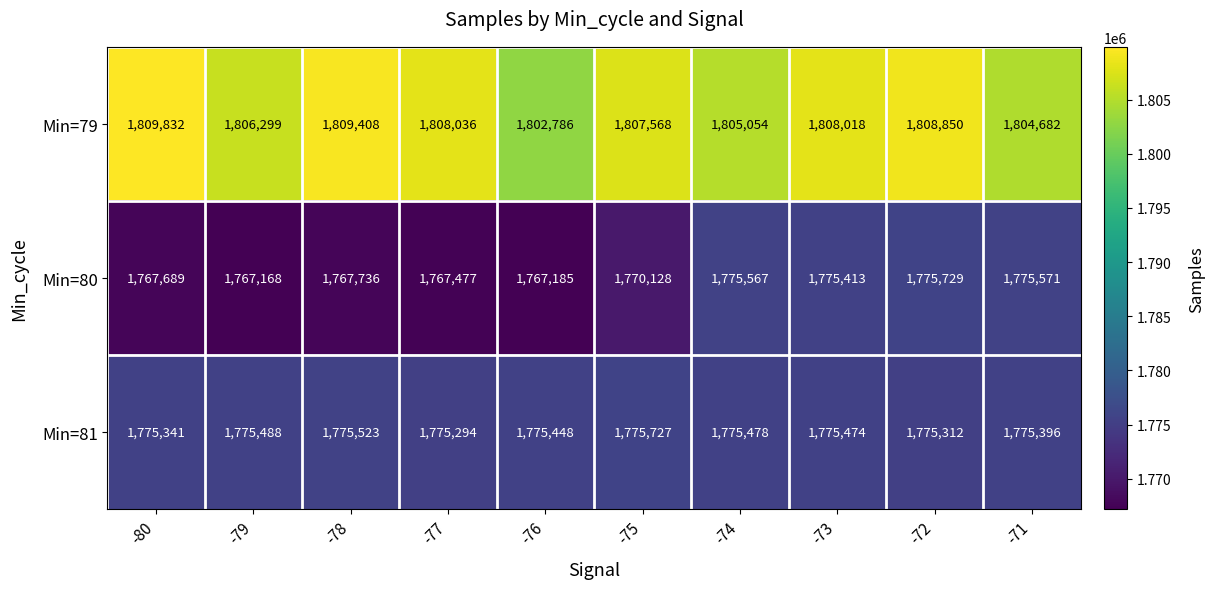

At which label is Min=79 closest to 1806309?

-79